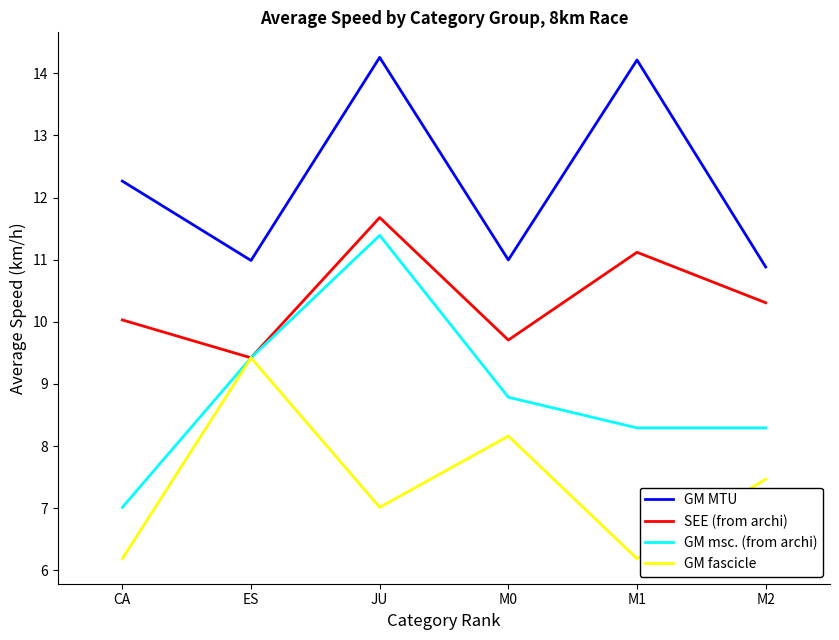

What position from the left is M1?

5